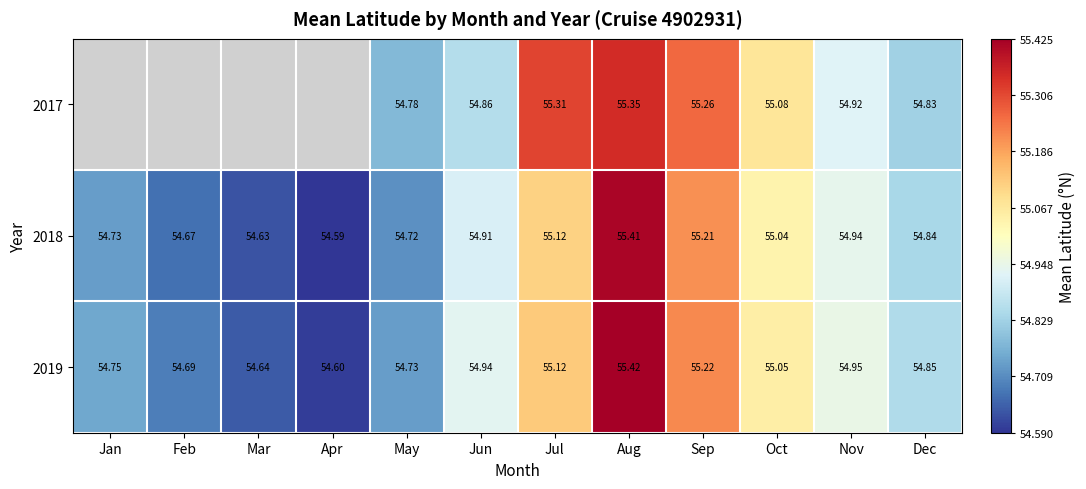

Where is 2018 nearest to the value 55?

Oct